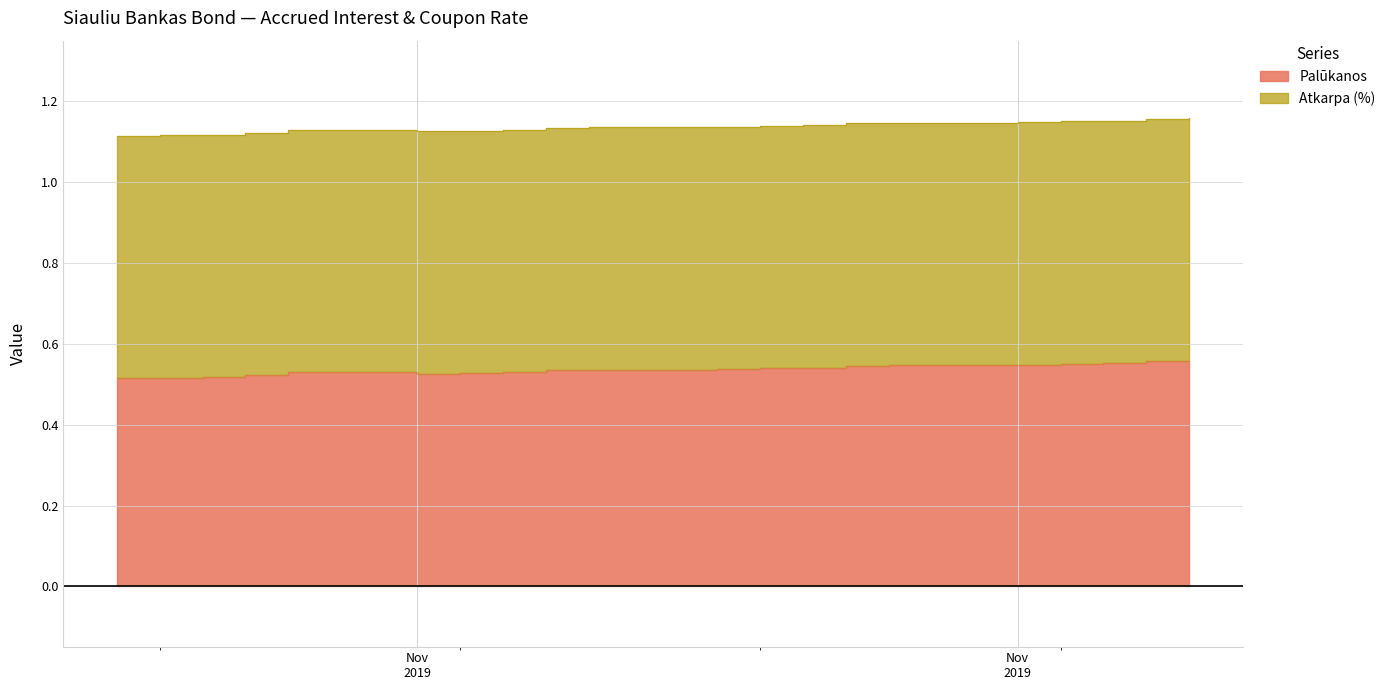

How many interior local valleys (lower than both neighbors) does the data have?

1